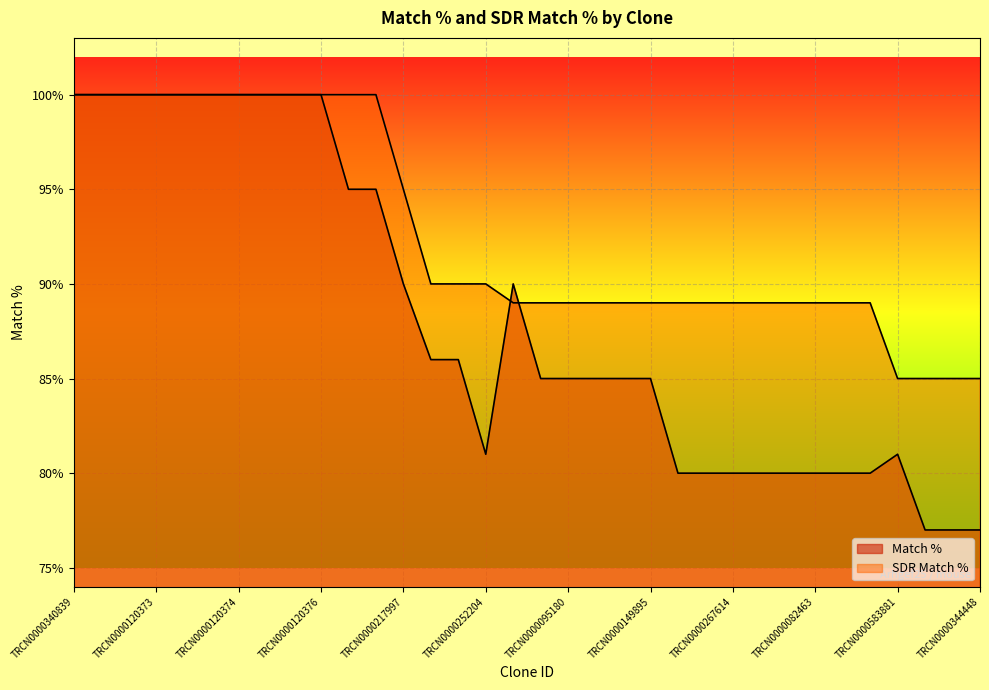

Reading right to left, list all the values displayed in this chart.

Match %: 77	77	77	81	80	80	80	80	80	80	80	80	85	85	85	85	85	90	81	86	86	90	95	95	100	100	100	100	100	100	100	100	100	100
SDR Match %: 85	85	85	85	89	89	89	89	89	89	89	89	89	89	89	89	89	89	90	90	90	95	100	100	100	100	100	100	100	100	100	100	100	100